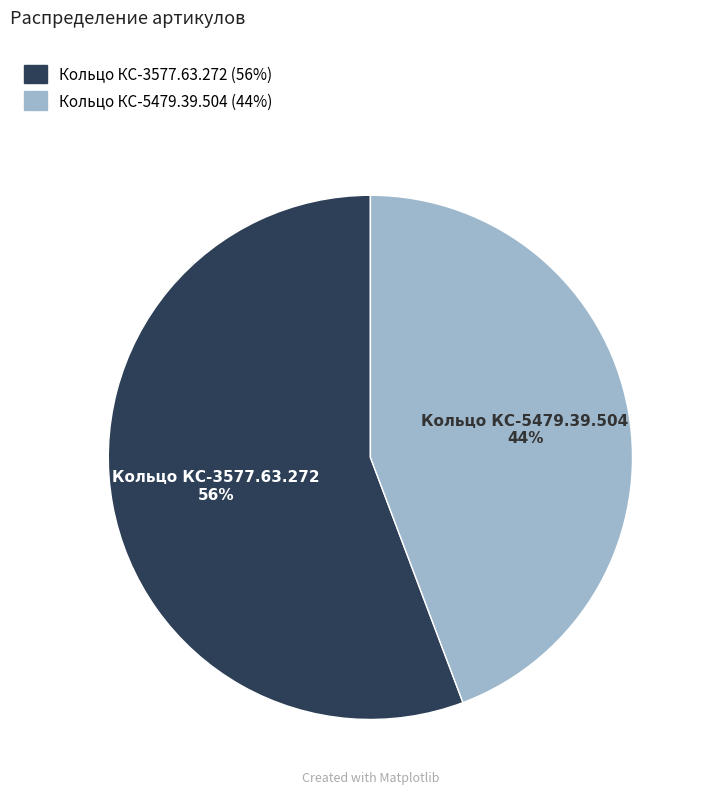

Count the number of slices in the pie.

2